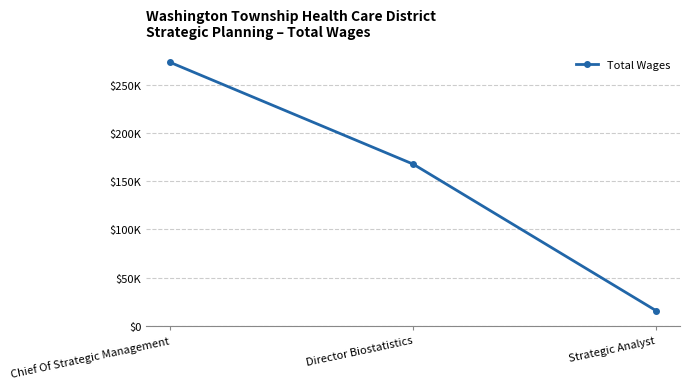

At which category does the chart reach its peak across all series?

Chief Of Strategic Management